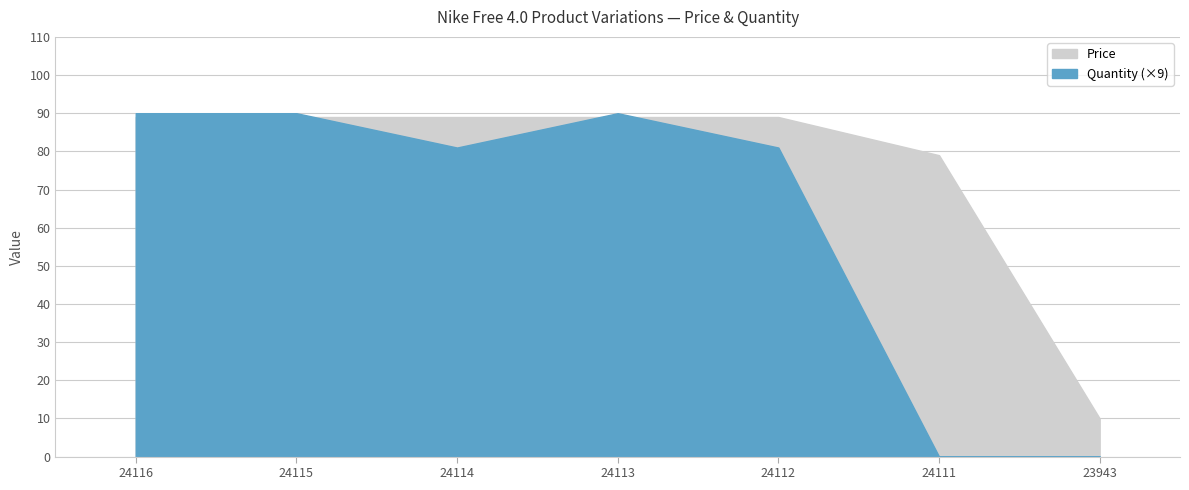

What is the lowest value of the Price series?

10